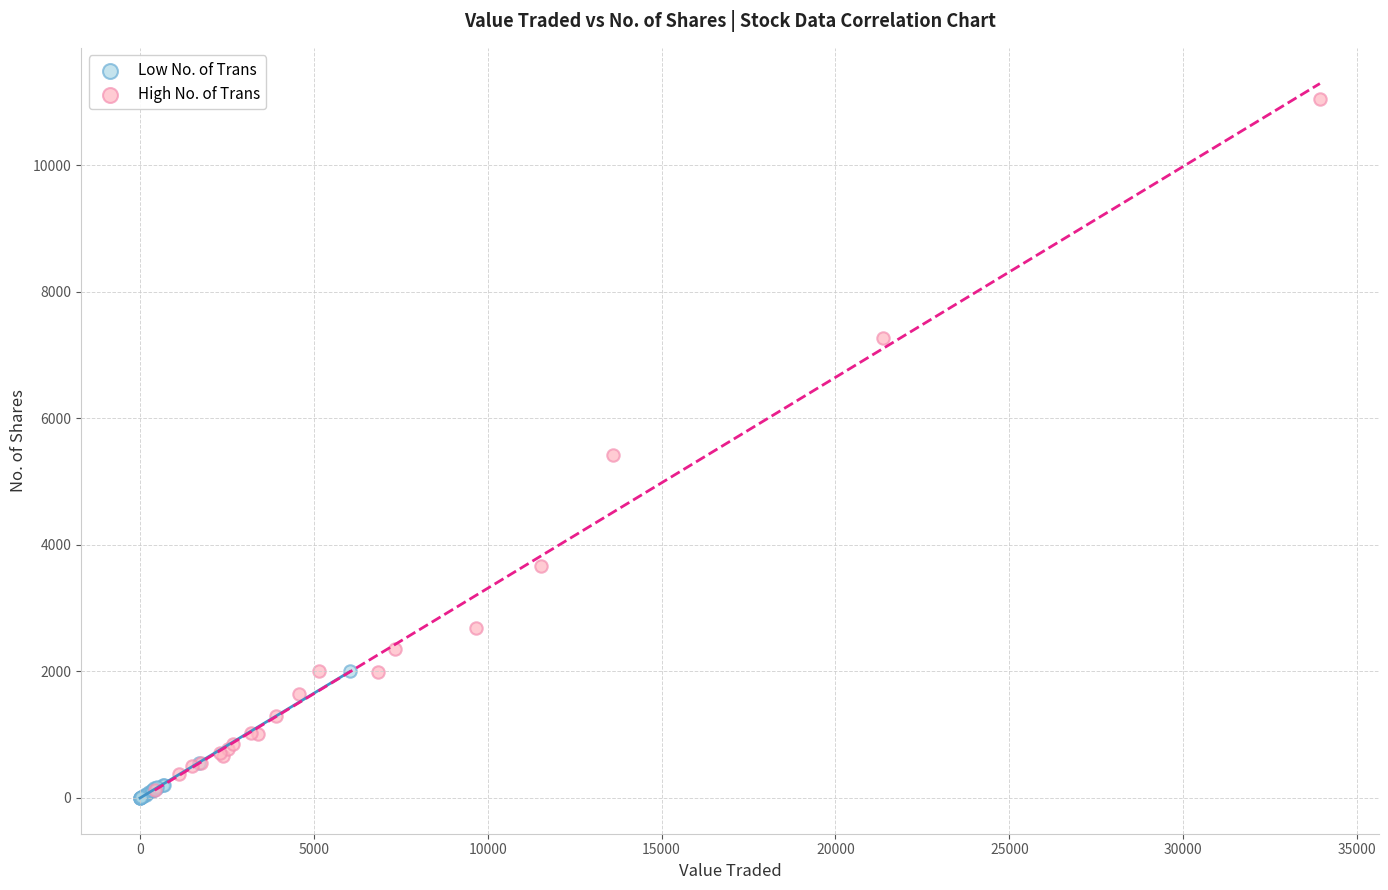

Which series has the largest Y range (max minus min)?

High No. of Trans